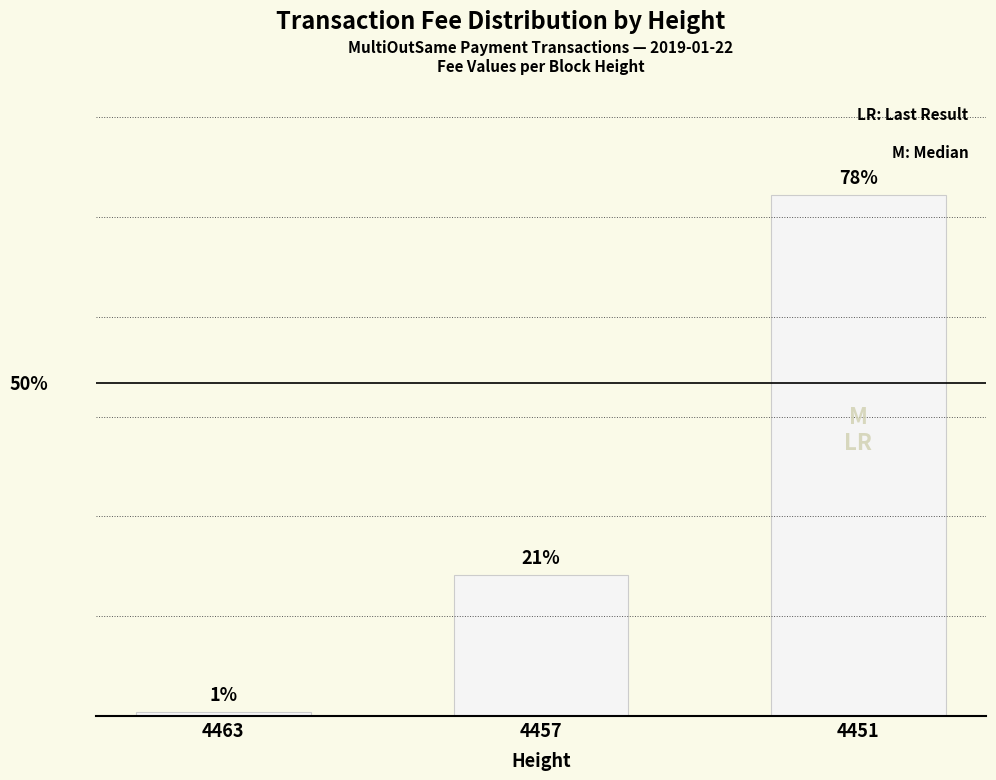

List the labels in order of value, largest first.

4451, 4457, 4463